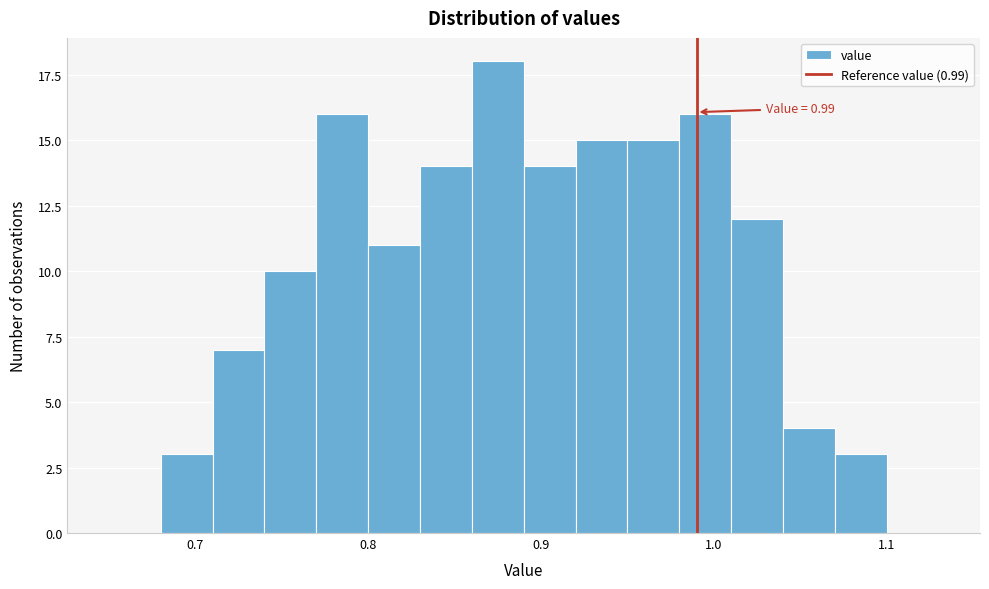

Around what value on the x-axis is the tallest bar? Give the approximate position of its centre, as read against the axis.

0.88